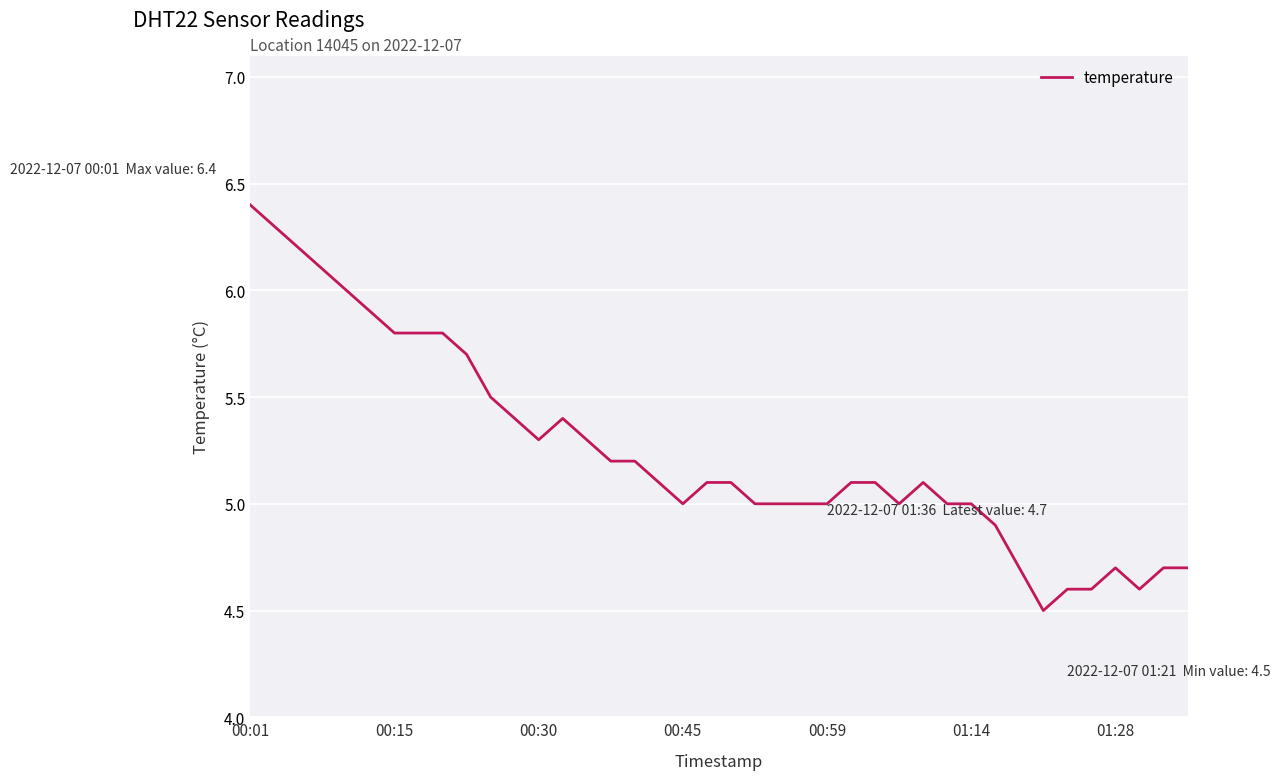

True or false: there are more than 0 points higher than both neighbors.

True